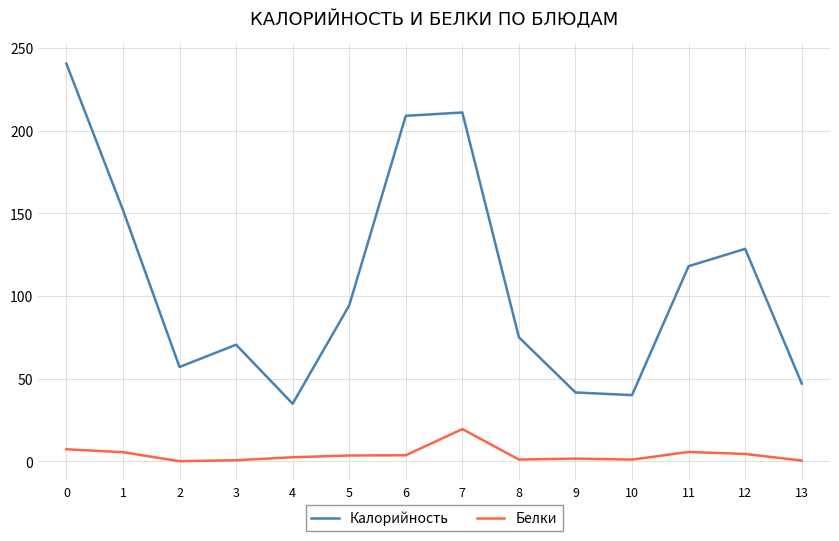

Between 2 and 6, which series saw the biggest shift?

Калорийность